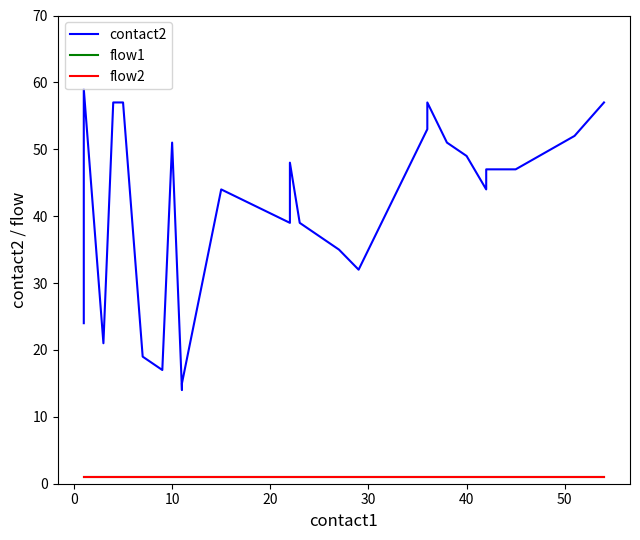

How many lines are shown in the chart?

3